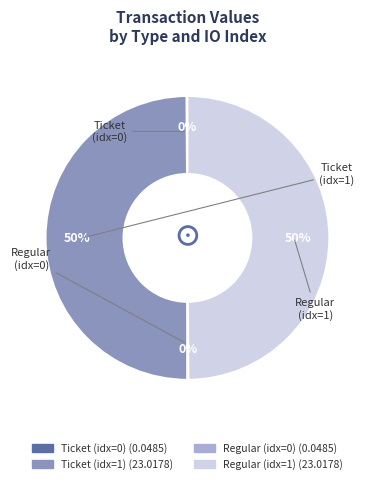

To the nearest percent, what is the difference between the largest and smallest slice percentages?

50%